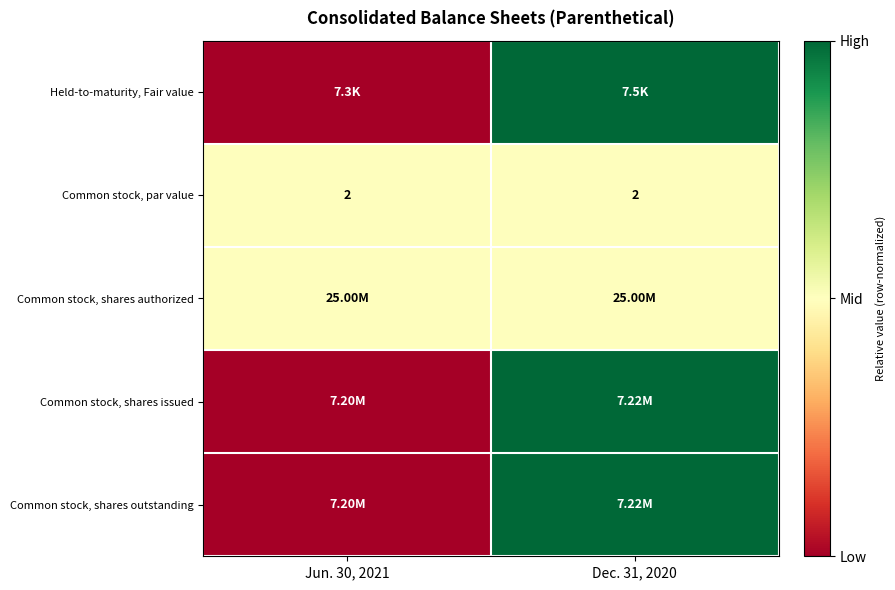

What is the average value of the Common stock, par value series?

2.0